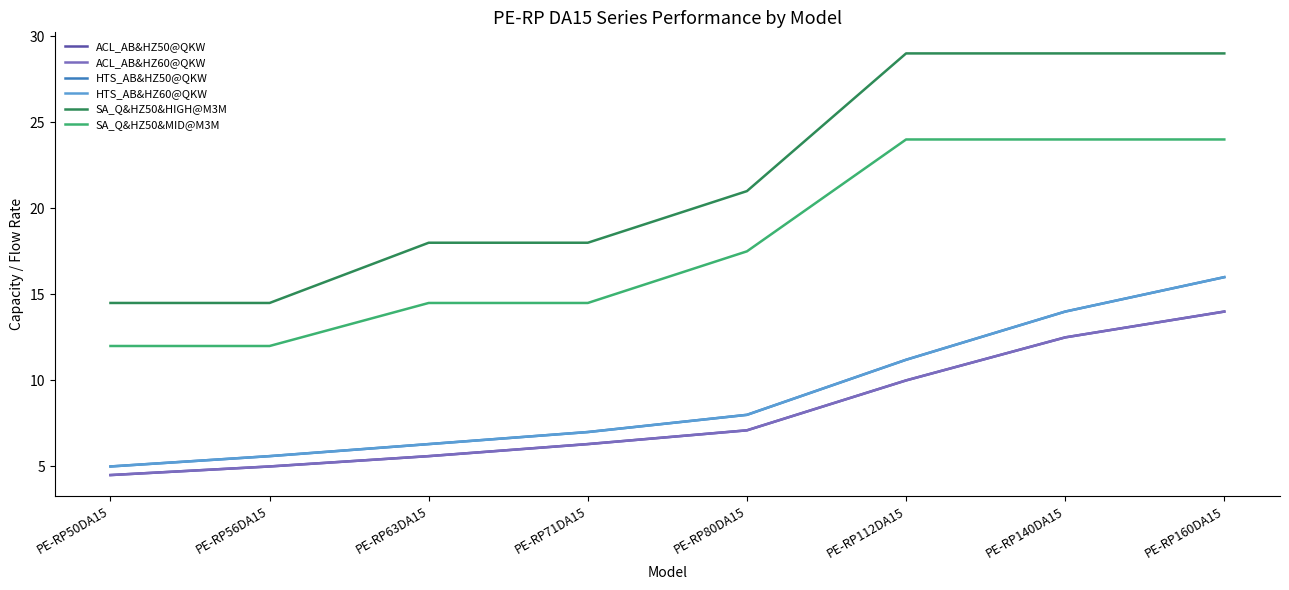

What is the average value of the HTS_AB&HZ50@QKW series?

9.1